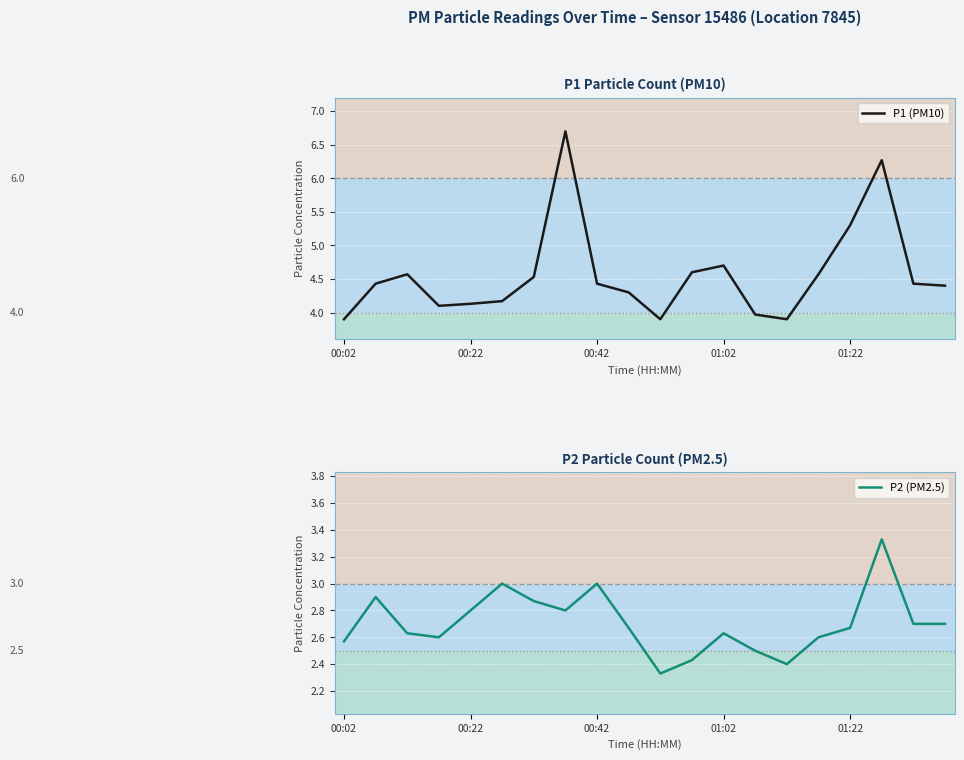

The value of P2 (PM2.5) at 00:42 is 1.0. True or false?

False